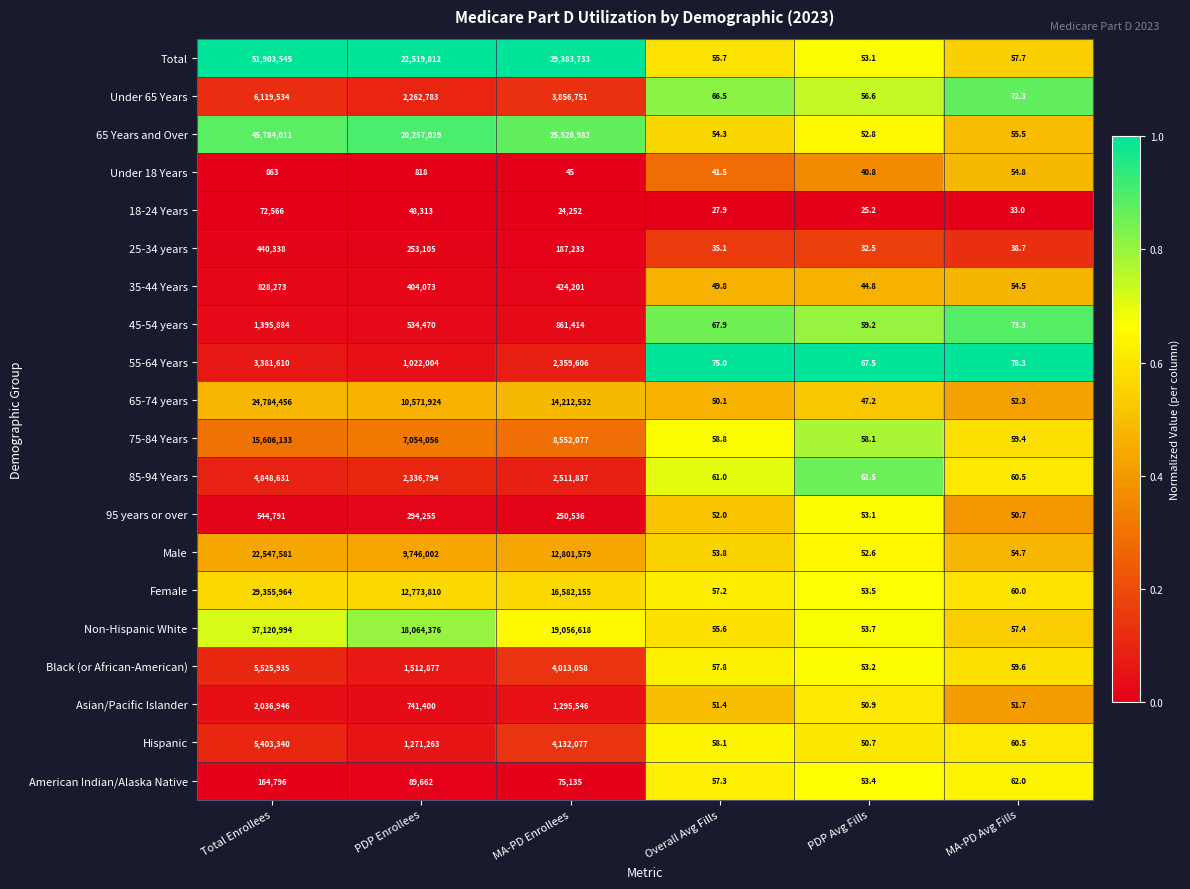

What is the greatest value displayed?

51903545.0